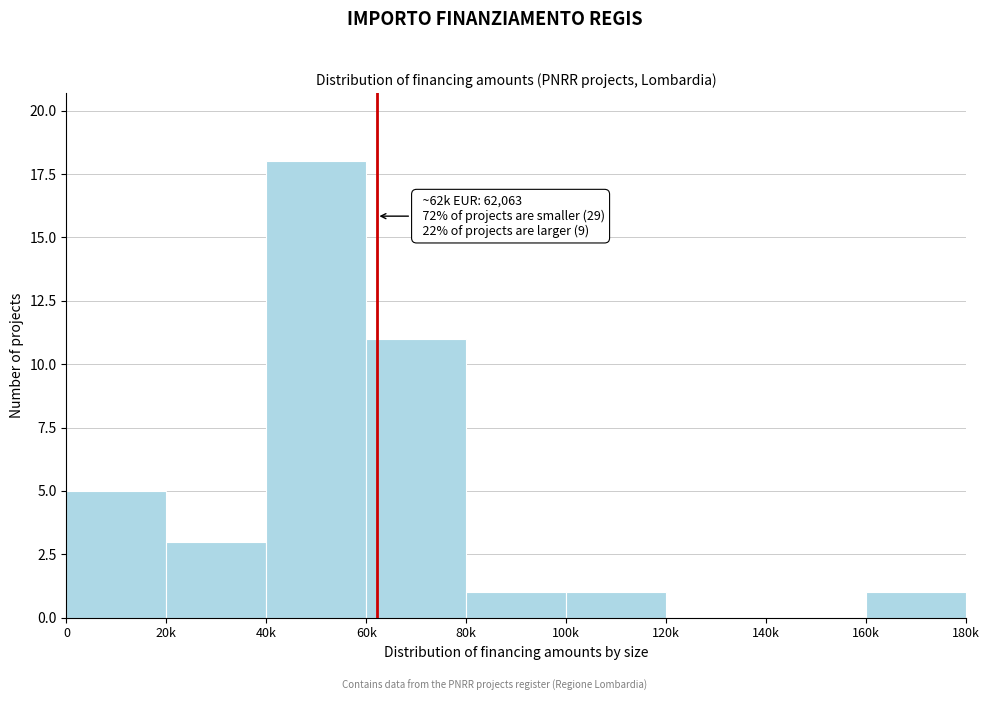

Reading left to right, transcribe all the data shown in this chart.

0=5	20k=3	40k=18	60k=11	80k=1	100k=1	120k=0	140k=0	160k=1